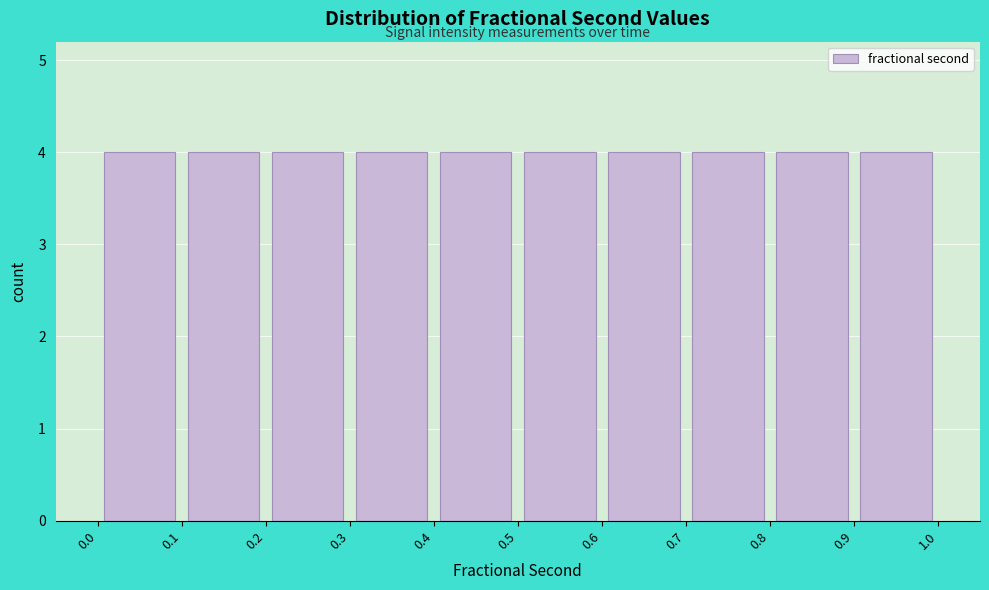

Reading left to right, list every bar in this chart as the range it spans on the x-axis followed by its height. The values are not printed on the chart, so give them approximately, as read against the axis.

0.0 to 0.1: 4
0.1 to 0.2: 4
0.2 to 0.3: 4
0.3 to 0.4: 4
0.4 to 0.5: 4
0.5 to 0.6: 4
0.6 to 0.7: 4
0.7 to 0.8: 4
0.8 to 0.9: 4
0.9 to 1.0: 4